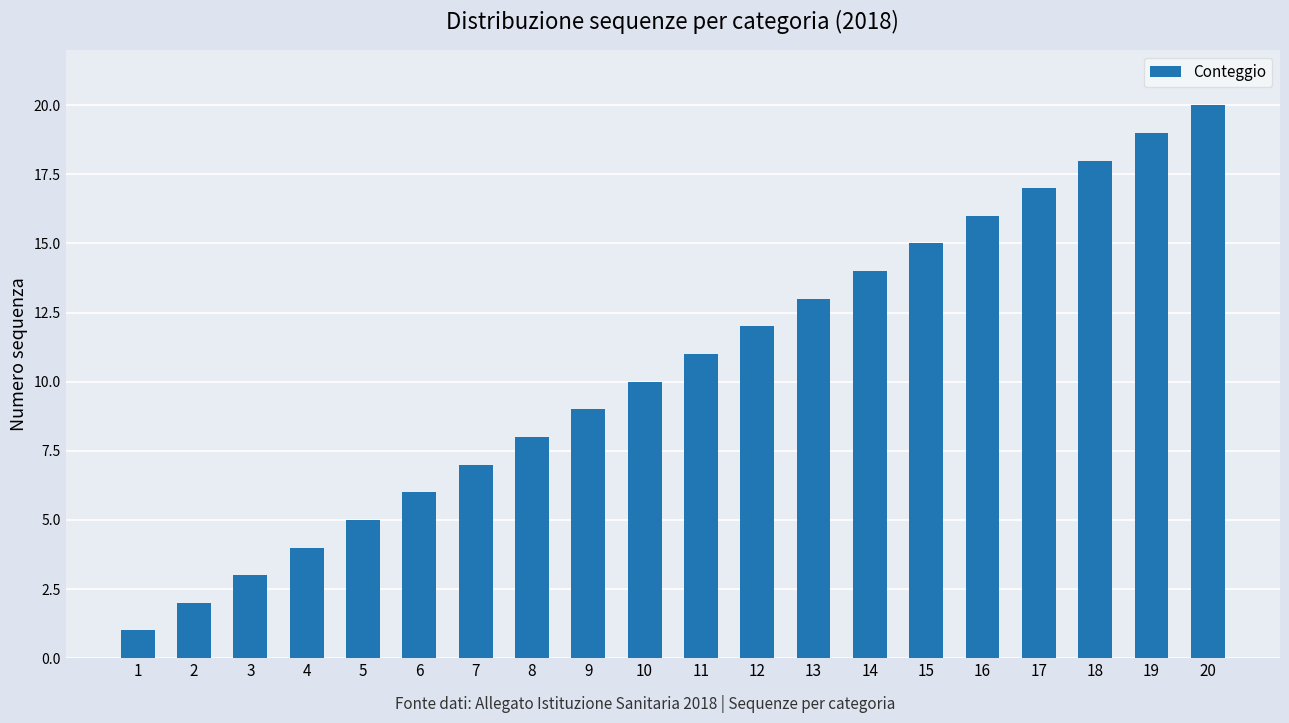

What is the sum of all values?

210